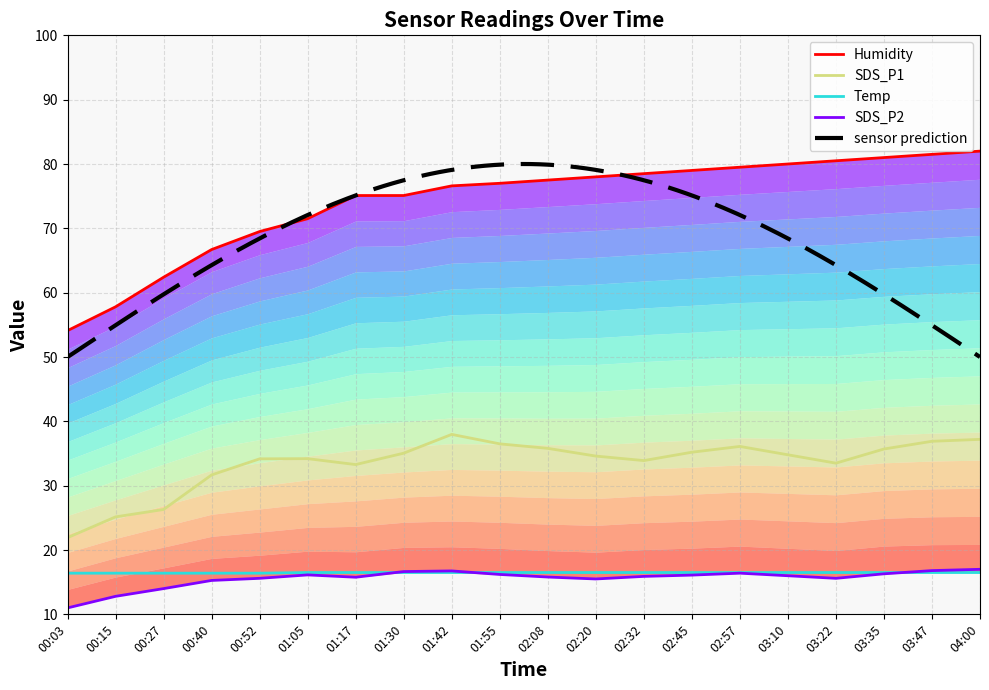

Rank the categories by Temp value from highest to lowest.

01:05, 01:17, 01:30, 01:42, 01:55, 02:08, 02:20, 02:32, 02:45, 02:57, 03:10, 03:22, 03:35, 03:47, 04:00, 00:03, 00:15, 00:27, 00:40, 00:52